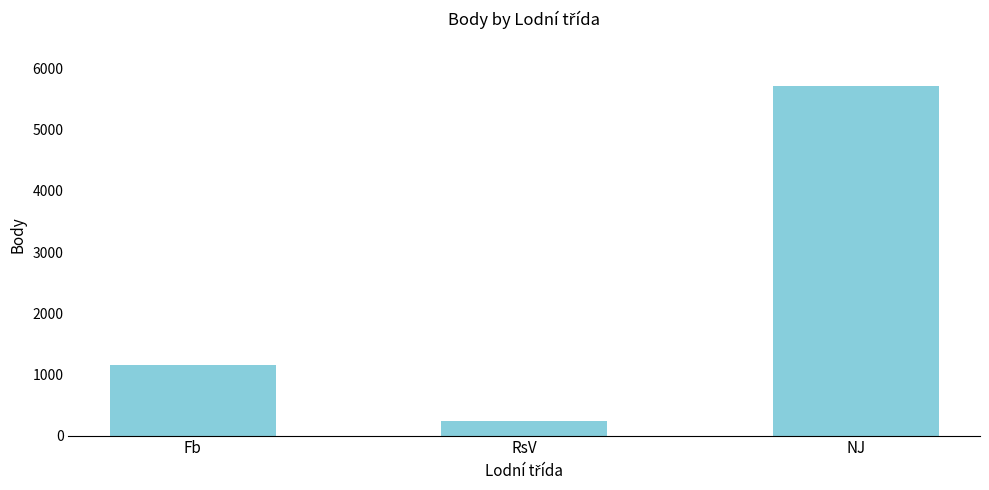

What is the difference between the values at Fb and RsV?

922.5